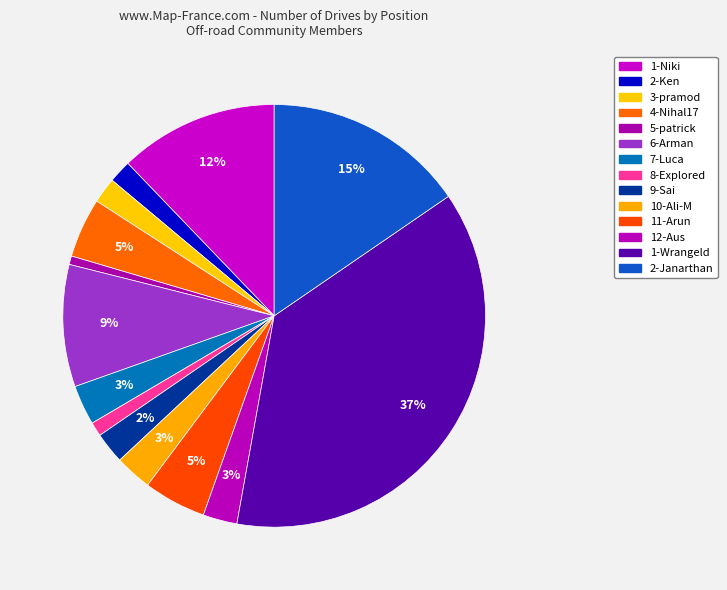

Is there any slice that represents more than half of the pie?

No